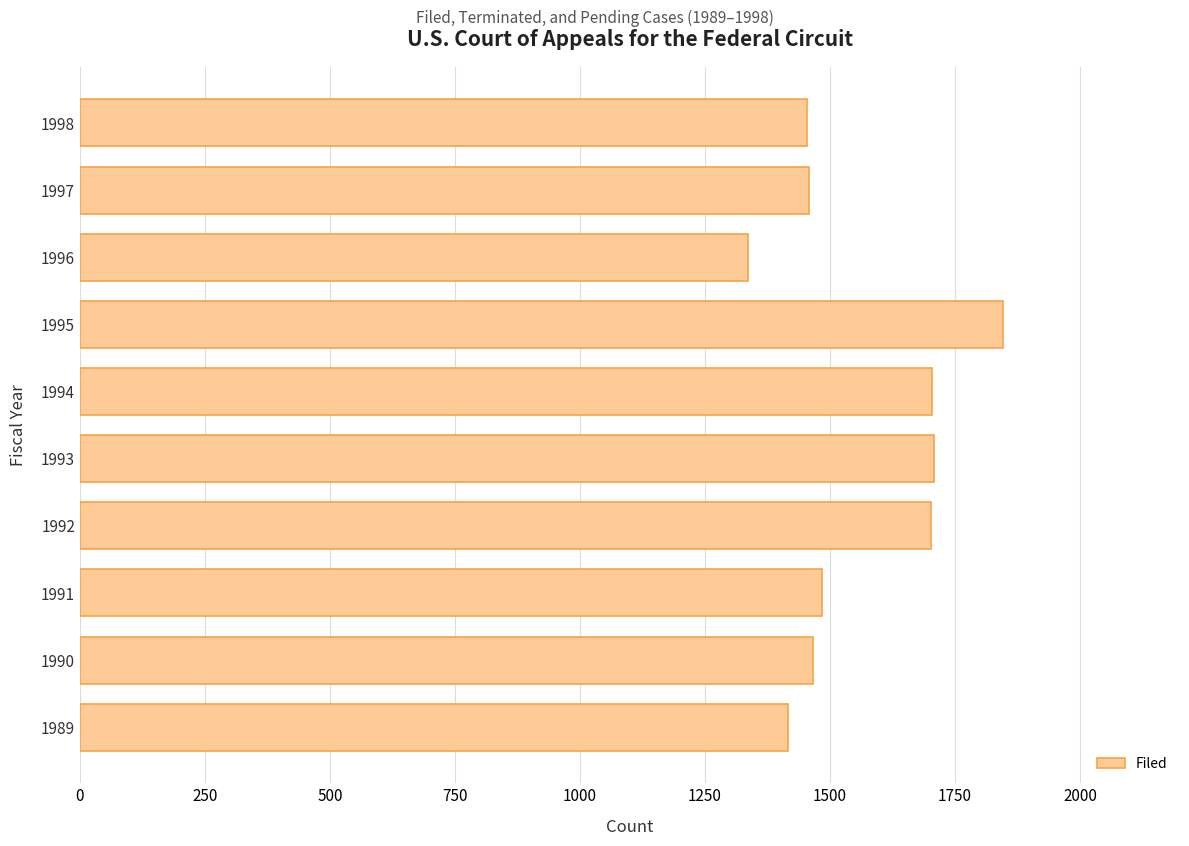

What is the change in value from 1993 to 1995?

+139